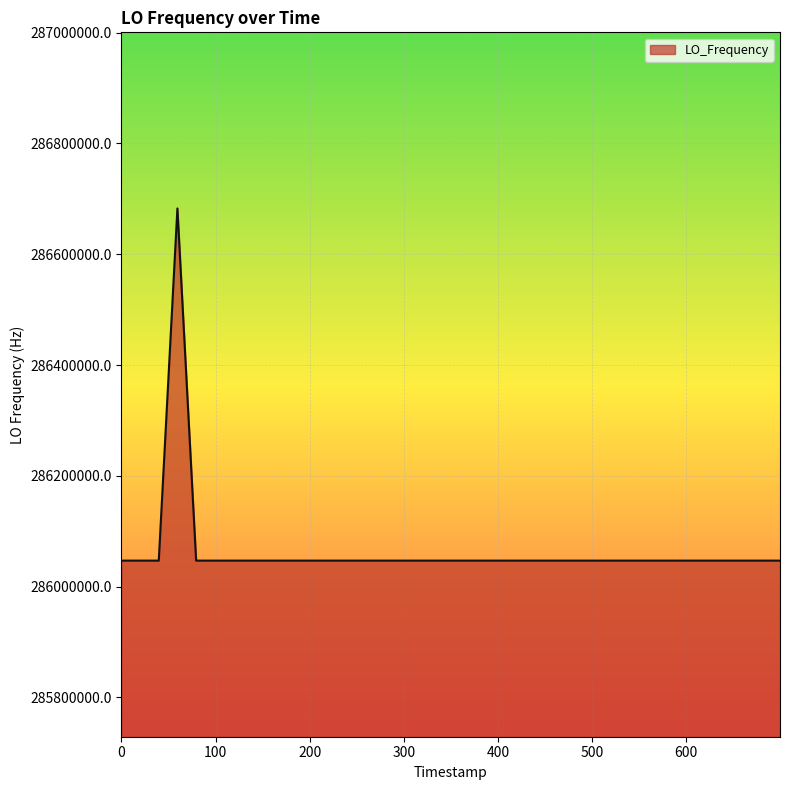

What is the maximum value shown in the chart?

286682705.3